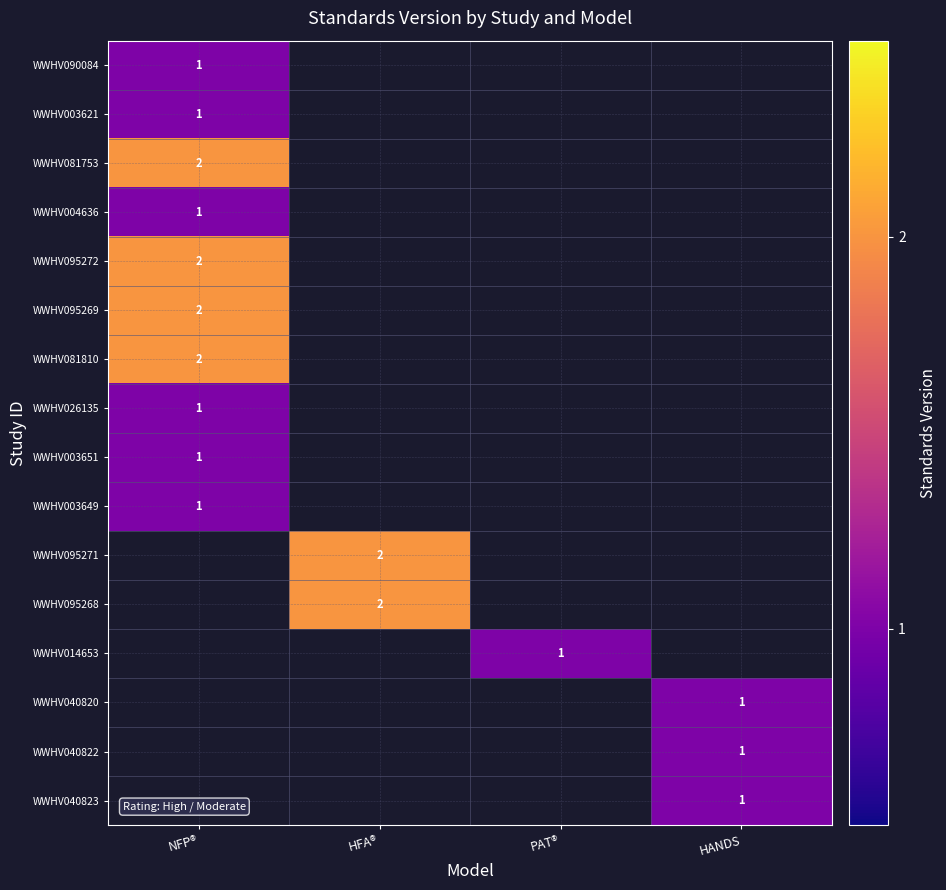

Which category has the lowest value across all series?

NFP®